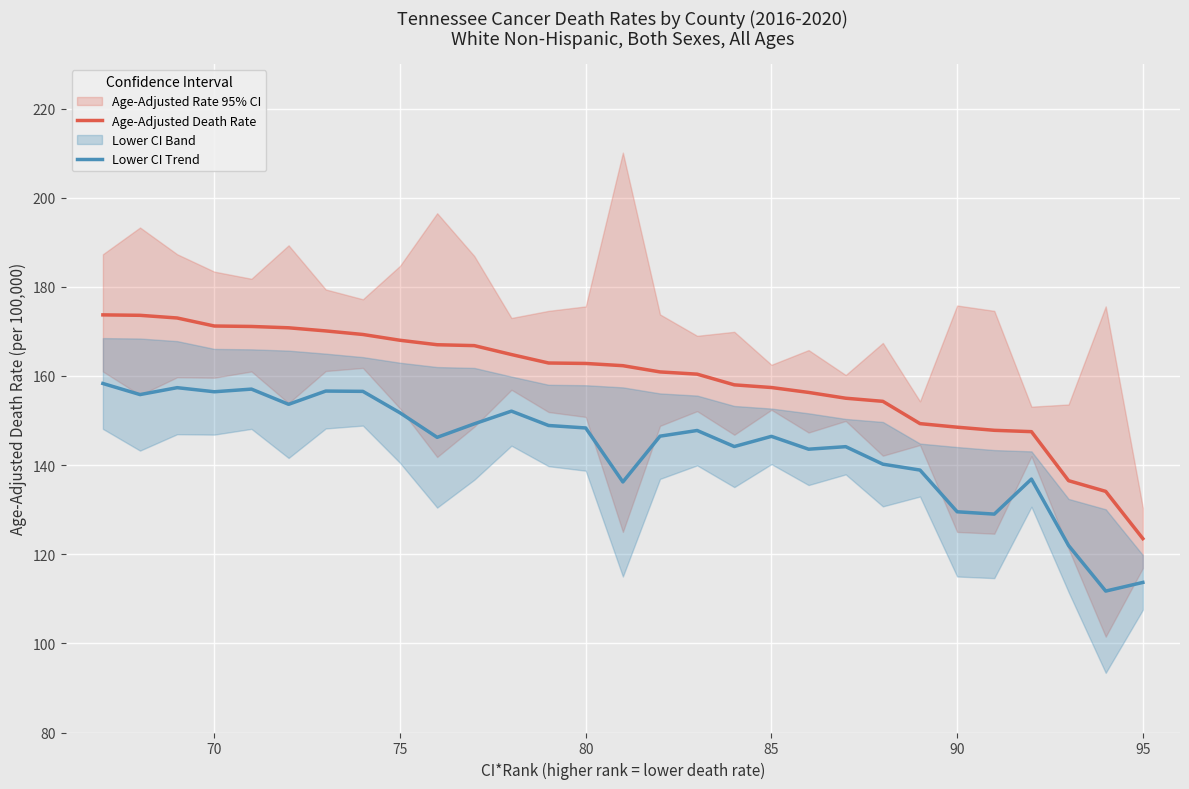

True or false: Age-Adjusted Death Rate has more than 0 interior local peaks.

False